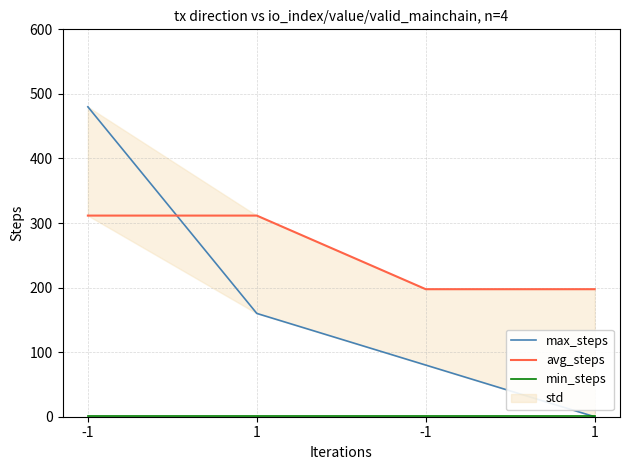

Reading left to right, extract all data points from this chart.

max_steps: 480.0	160.0	80.0	0.0
avg_steps: 311.5	311.5	197.5	197.5
min_steps: 1.0	1.0	1.0	1.0